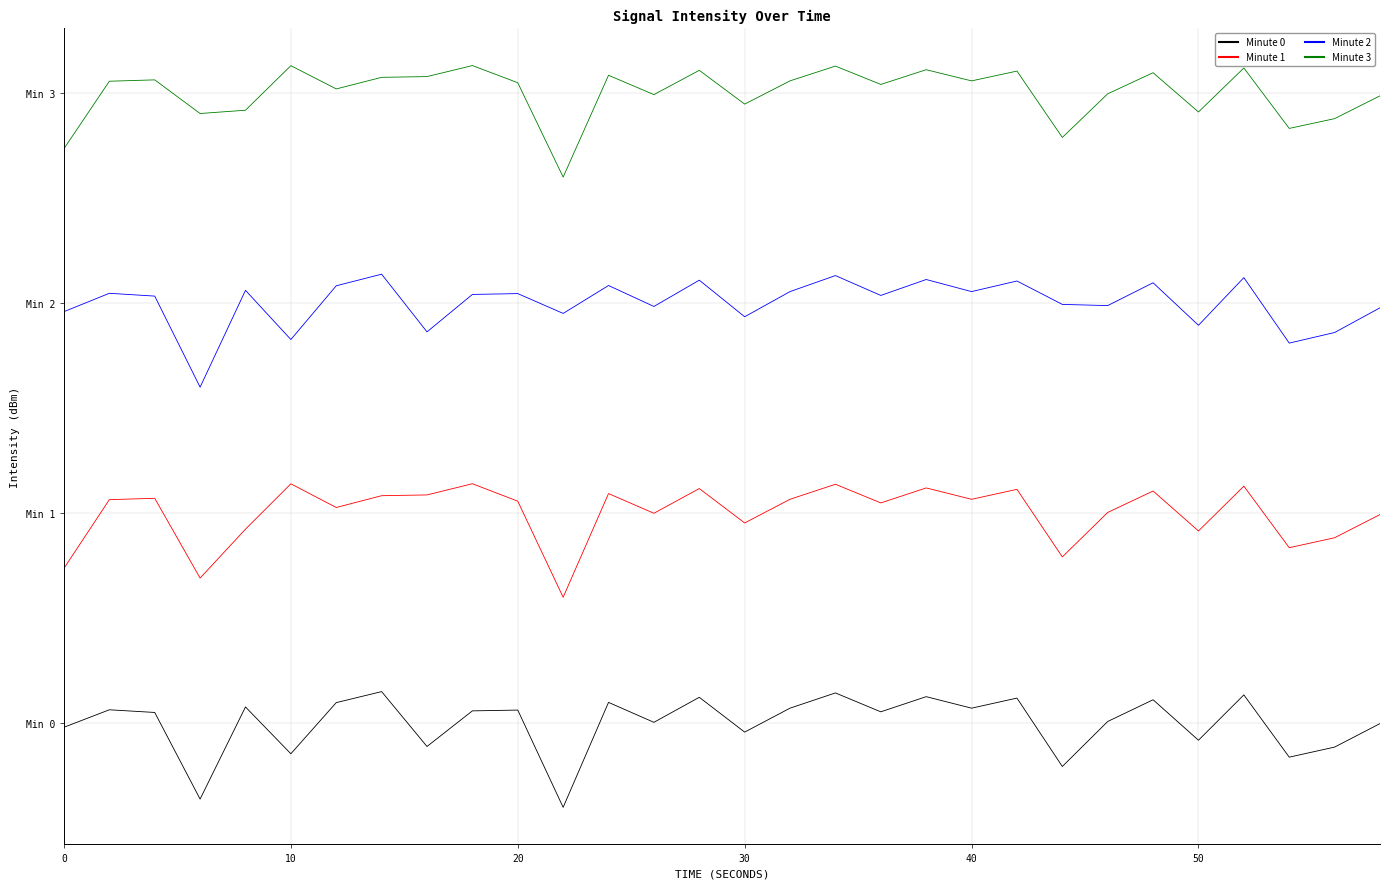

In Minute 2, how many points are lower than both neighbors (excluding endpoints)?

11